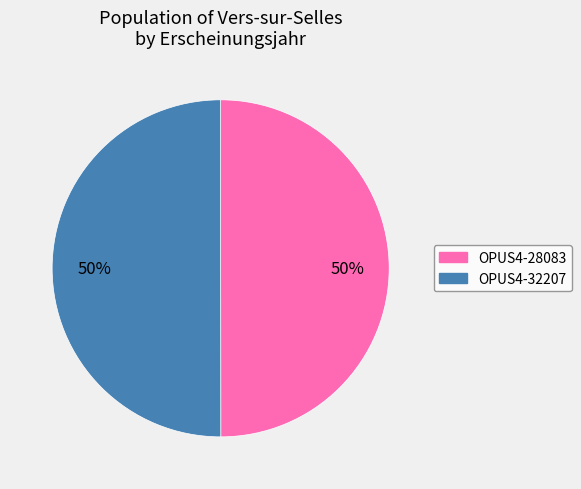

To the nearest percent, what is the average slice percentage?

50%